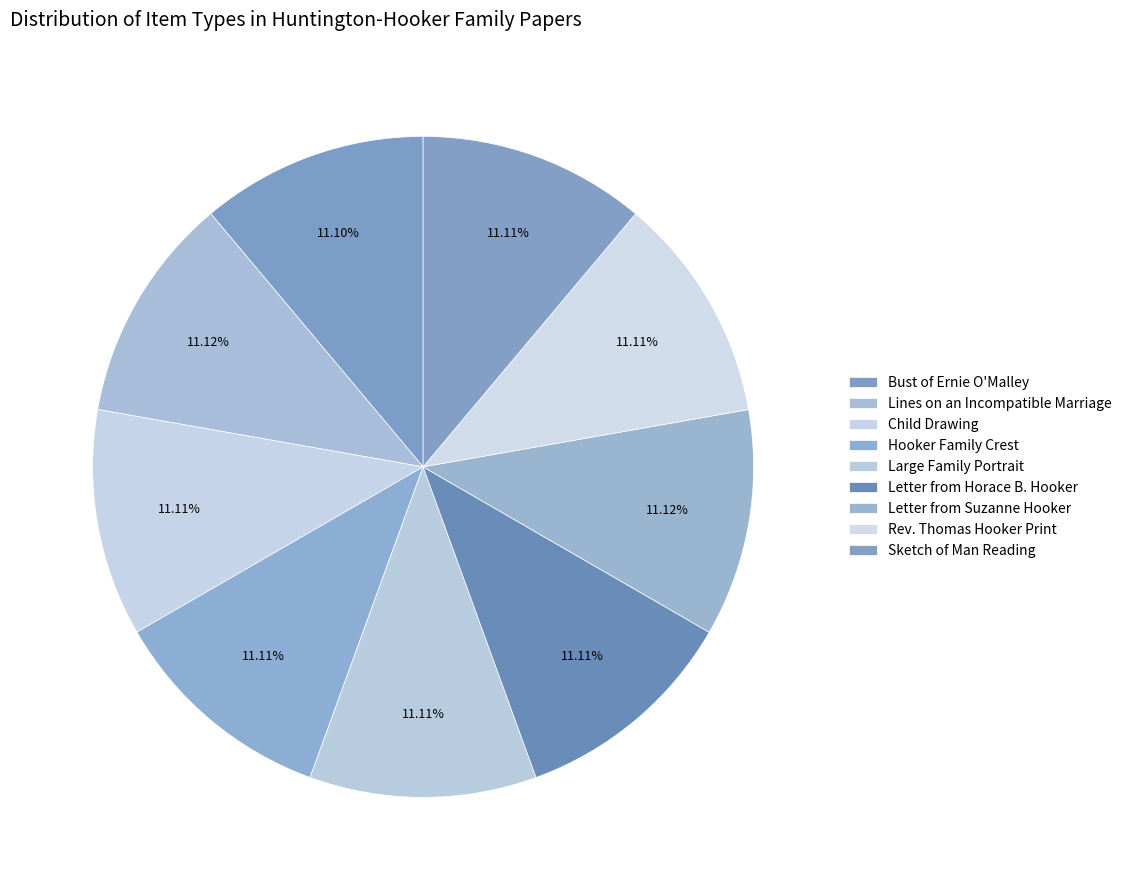

Count the number of slices in the pie.

9